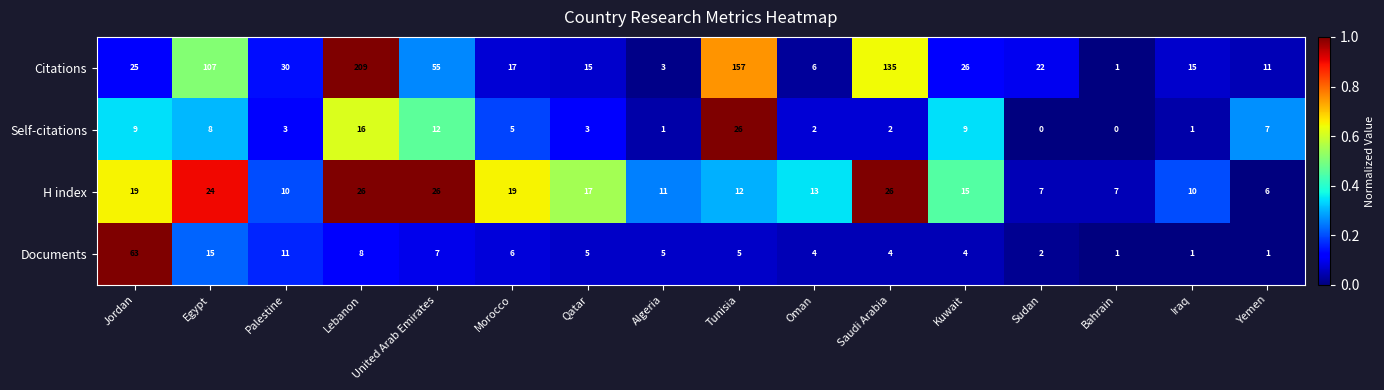

At Morocco, list the series in order from largest to smallest.

H index, Citations, Documents, Self-citations